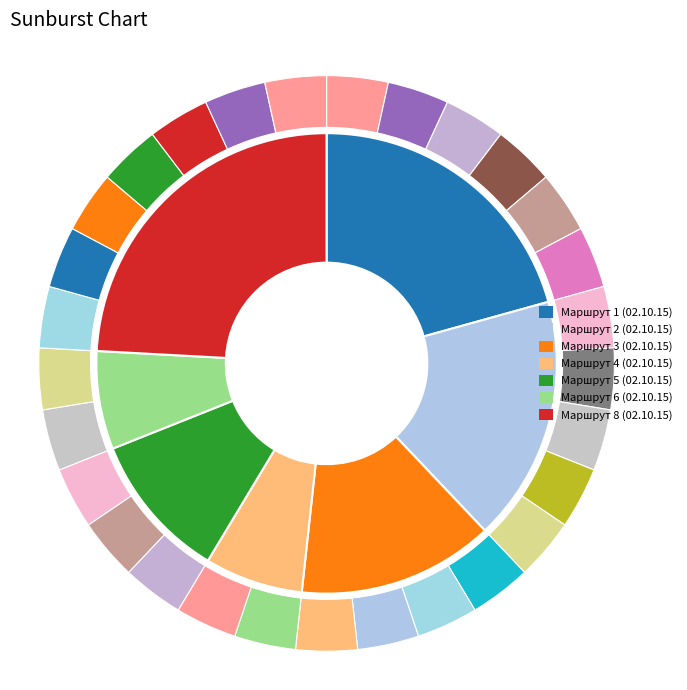

Does Маршрут 8 (02.10.15) account for over 50% of the chart?

No